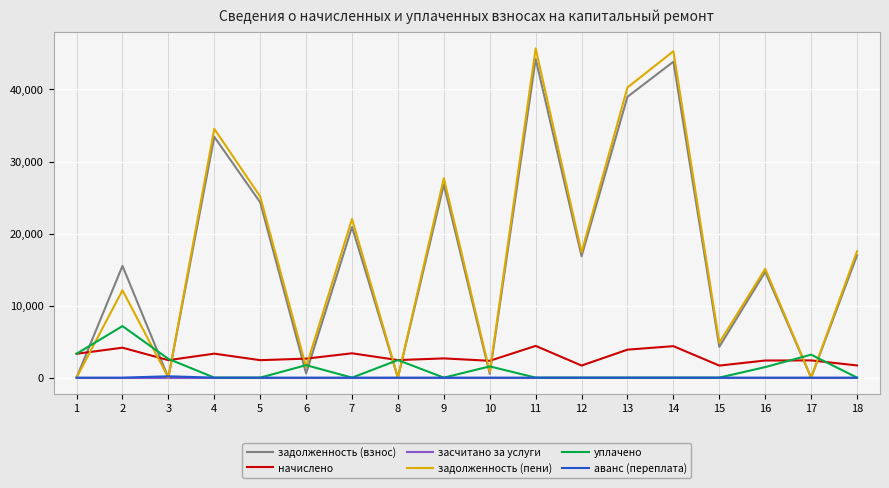

Count the number of data series in this chart.

6